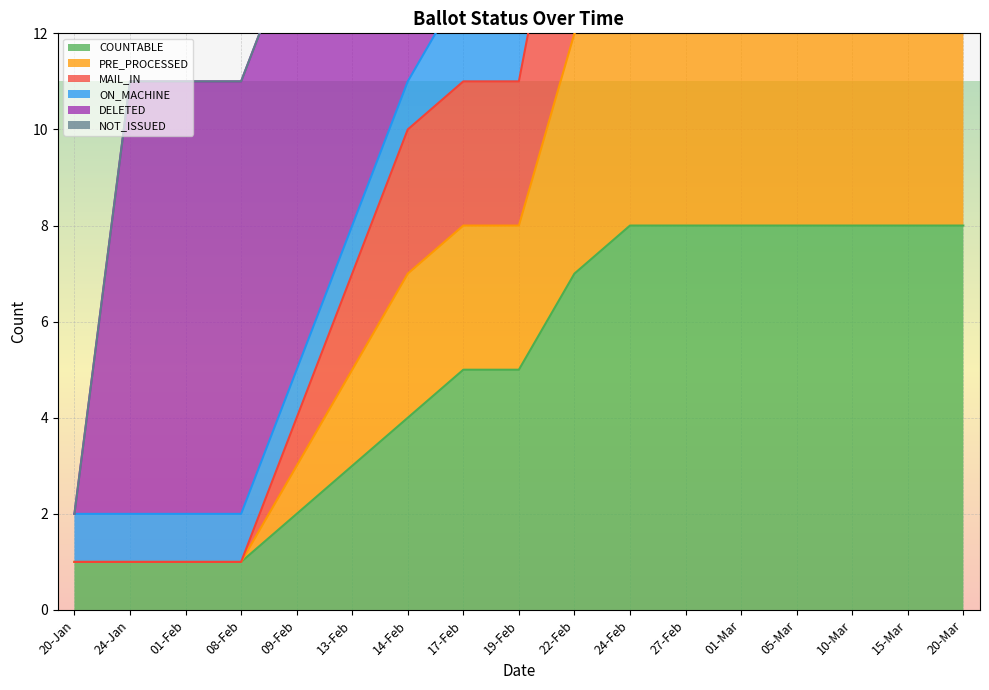

Which series has the largest total across all categories?

PRE_PROCESSED